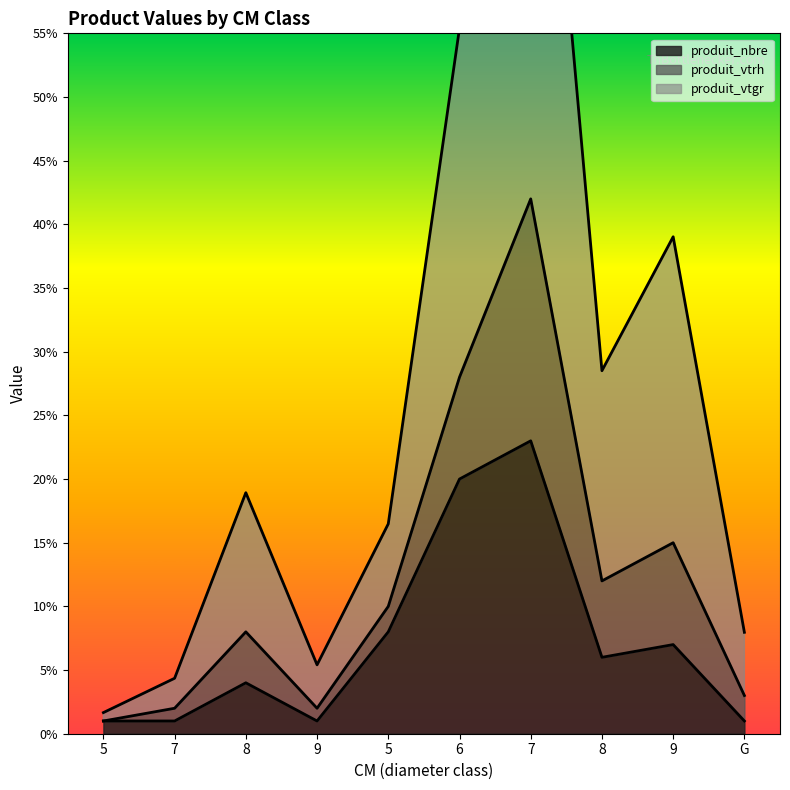

In produit_vtgr, how many points are lower than both neighbors (excluding endpoints)?

2